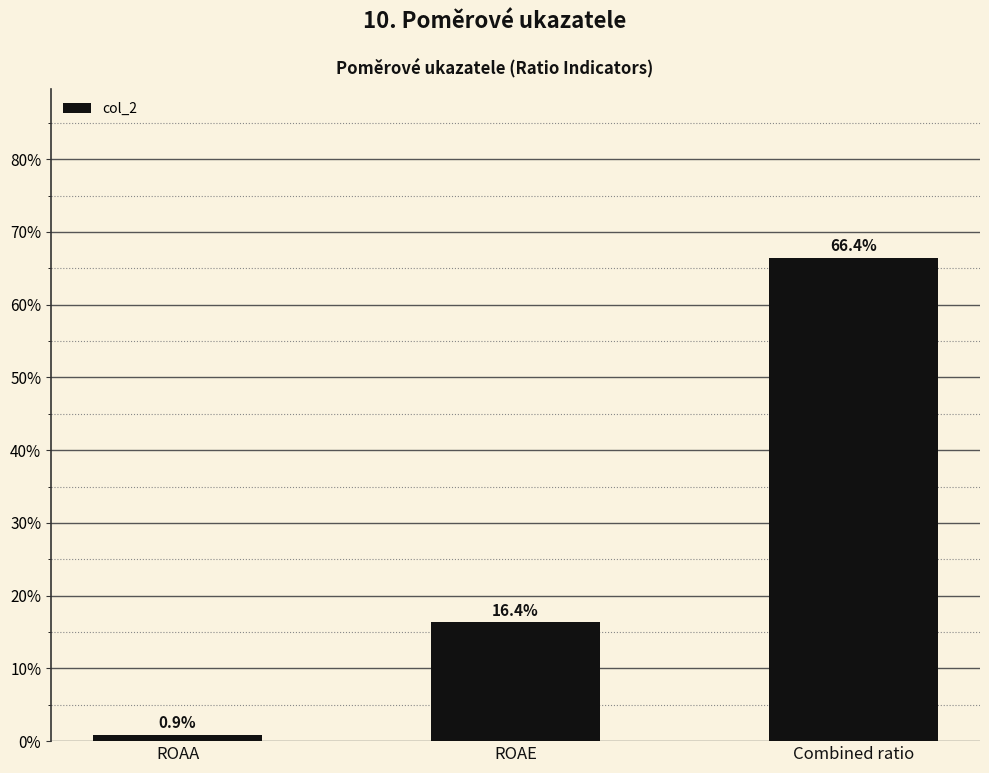

Are the bars horizontal?

No